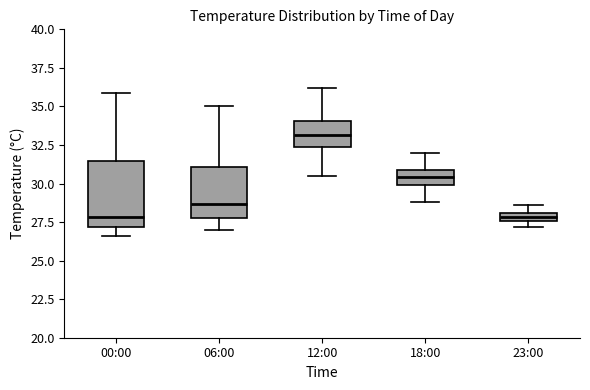

Where does the lower whisker of the box for 00:00 end on the y-axis? The values are not printed on the chart, so give them approximately, as read against the axis.

26.5